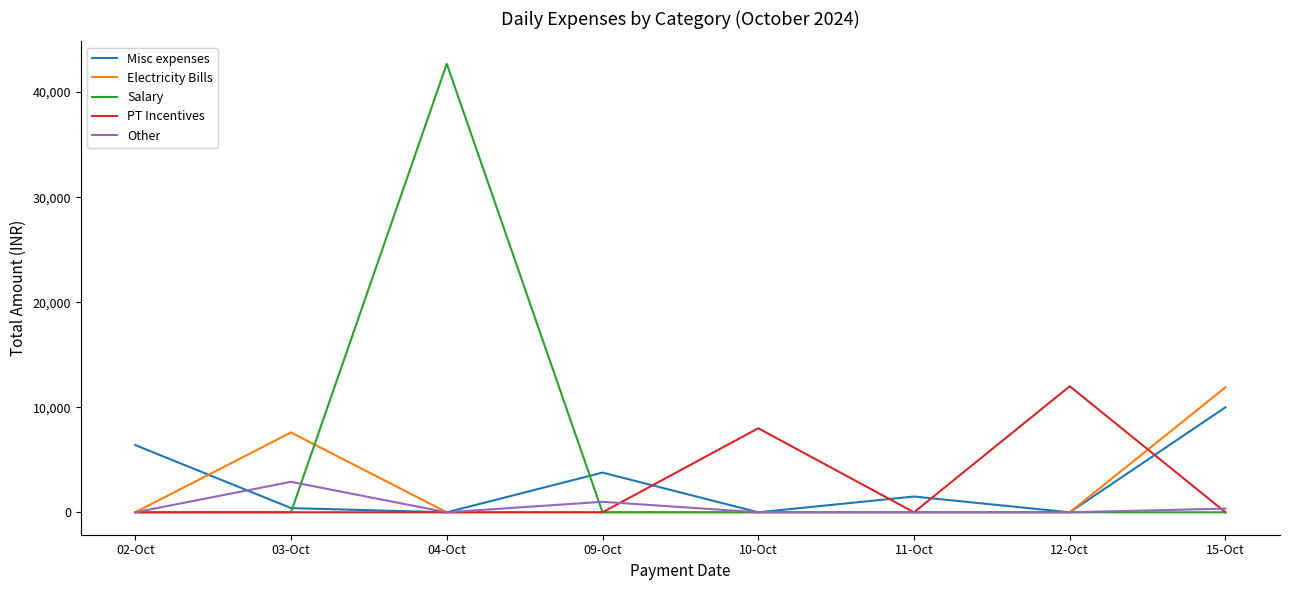

What is the maximum value shown in the chart?

42700